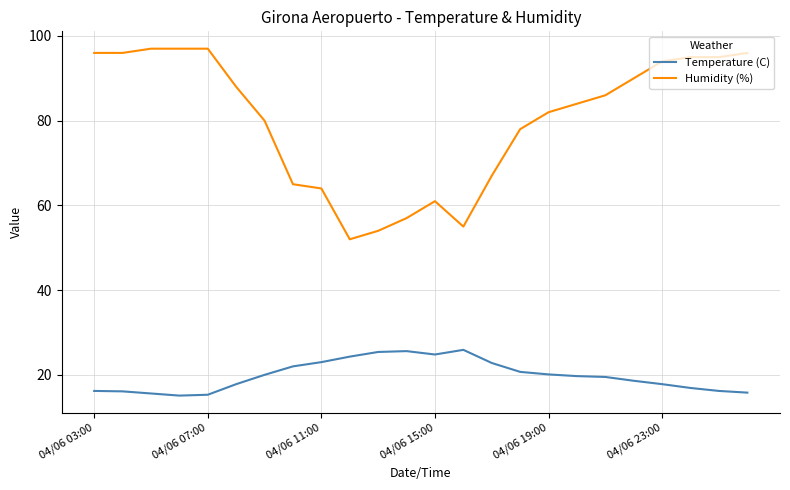

What is the maximum value for Temperature (C)?

25.9